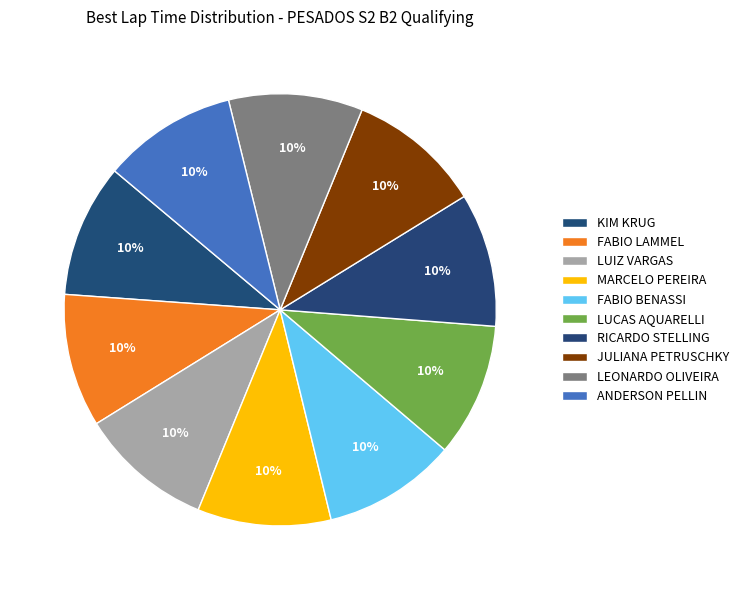

To the nearest percent, what portion does MARCELO PEREIRA represent?

10%